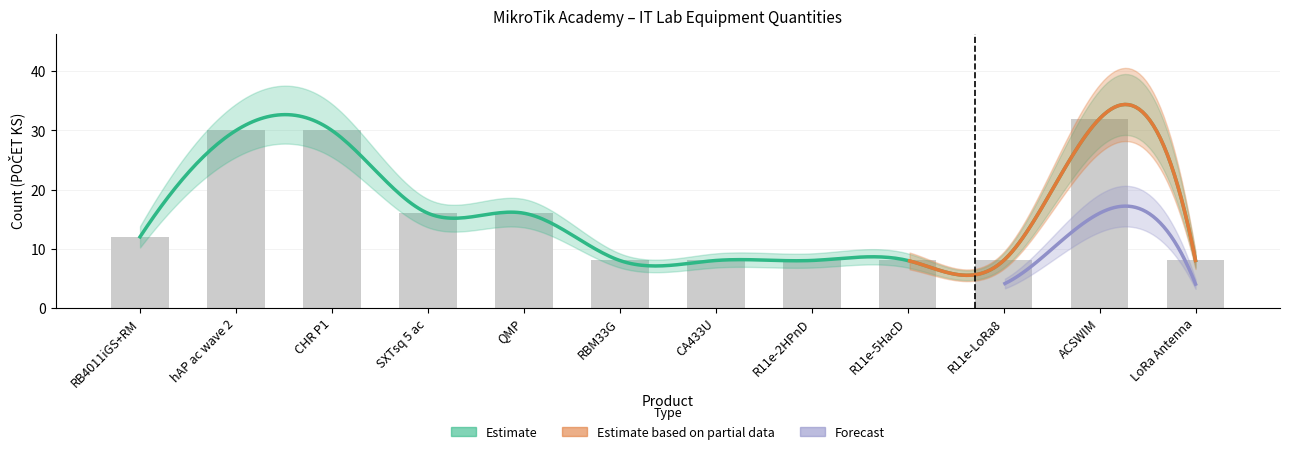

What is the ratio of the value at ACSWIM to the value at R11e-2HPnD?

4.0